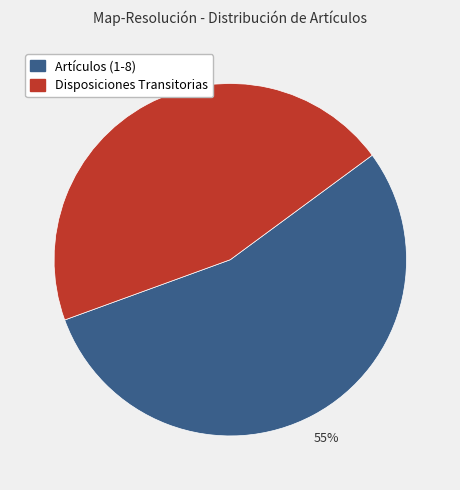

Is there any slice that represents more than half of the pie?

Yes